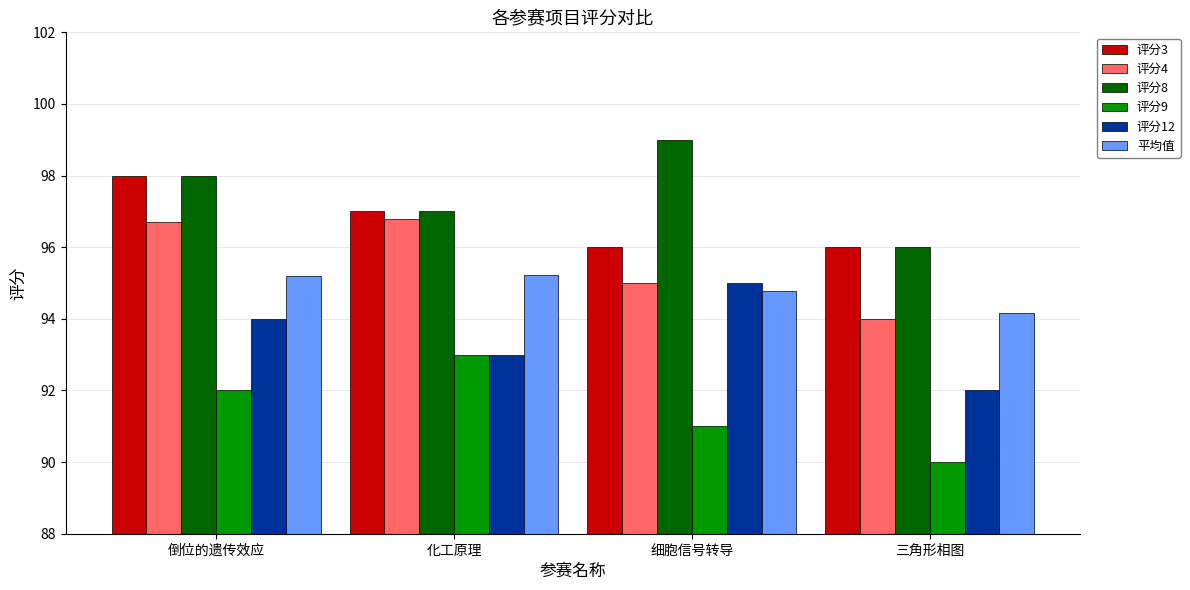

At how many categories does at least one series exceed 93?

4